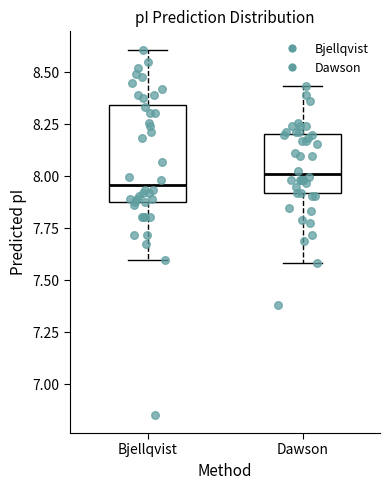

Where does the median line of the box for Dawson sit on the y-axis? The values are not printed on the chart, so give them approximately, as read against the axis.

8.00